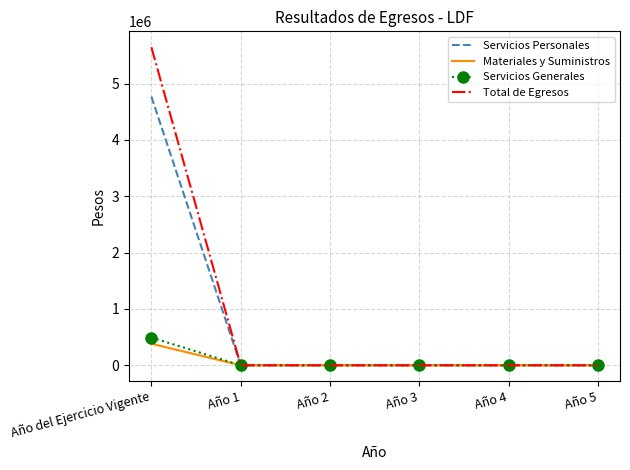

Between Año del Ejercicio Vigente and Año 2, which series saw the biggest shift?

Total de Egresos